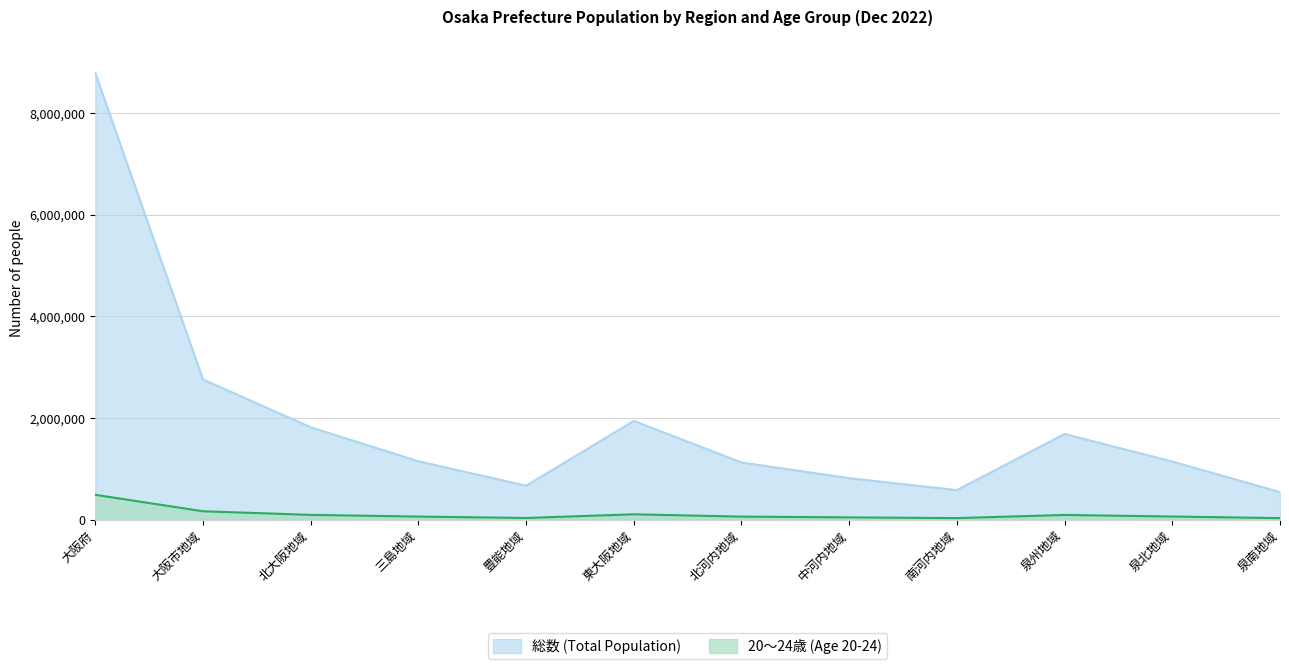

At which label is 20～24歳 (Age 20-24) closest to 259887?

大阪市地域